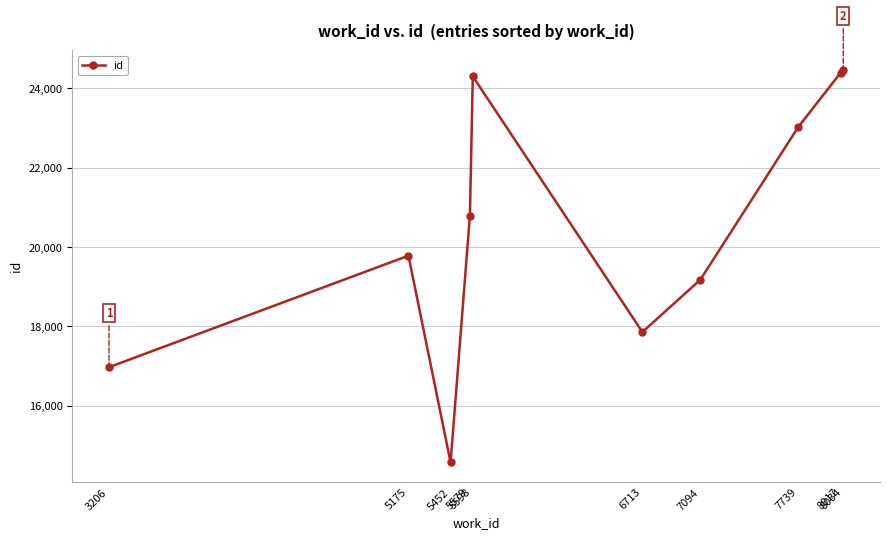

What is the average value?

20537